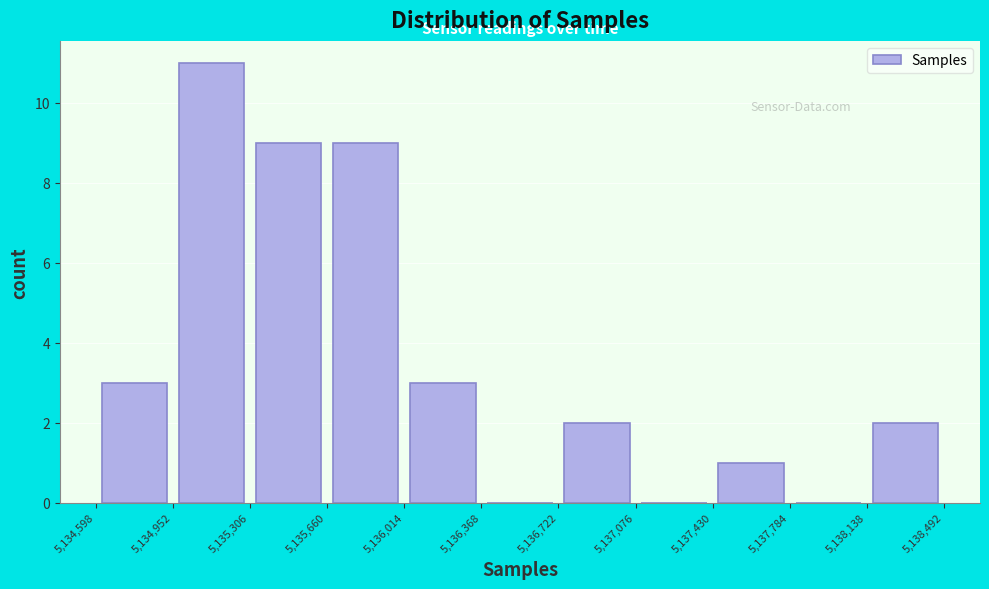

Which range on the x-axis has the tallest bar?

5,134,952 to 5,135,306